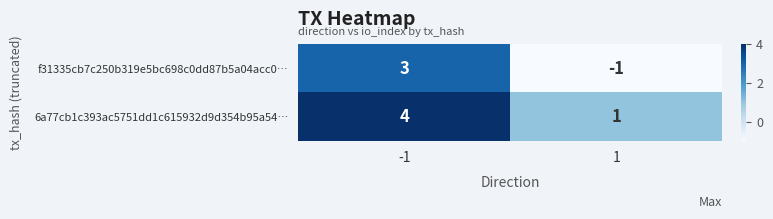

How many series are shown in this chart?

2